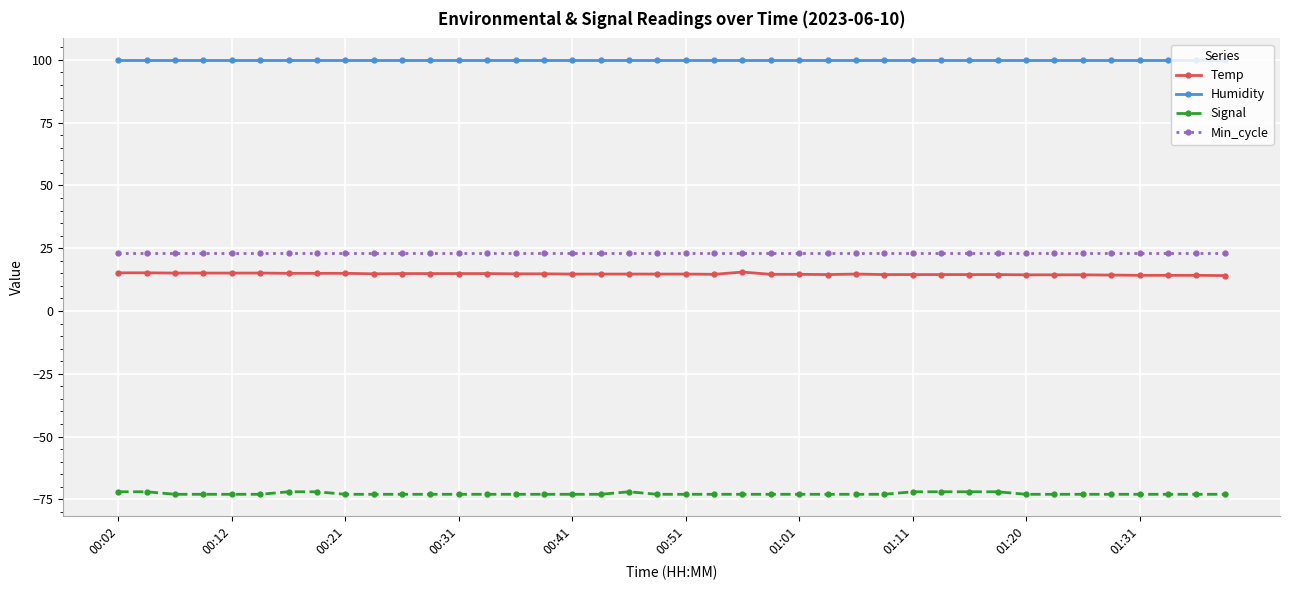

What is the sum of all Signal values?

-2911.0